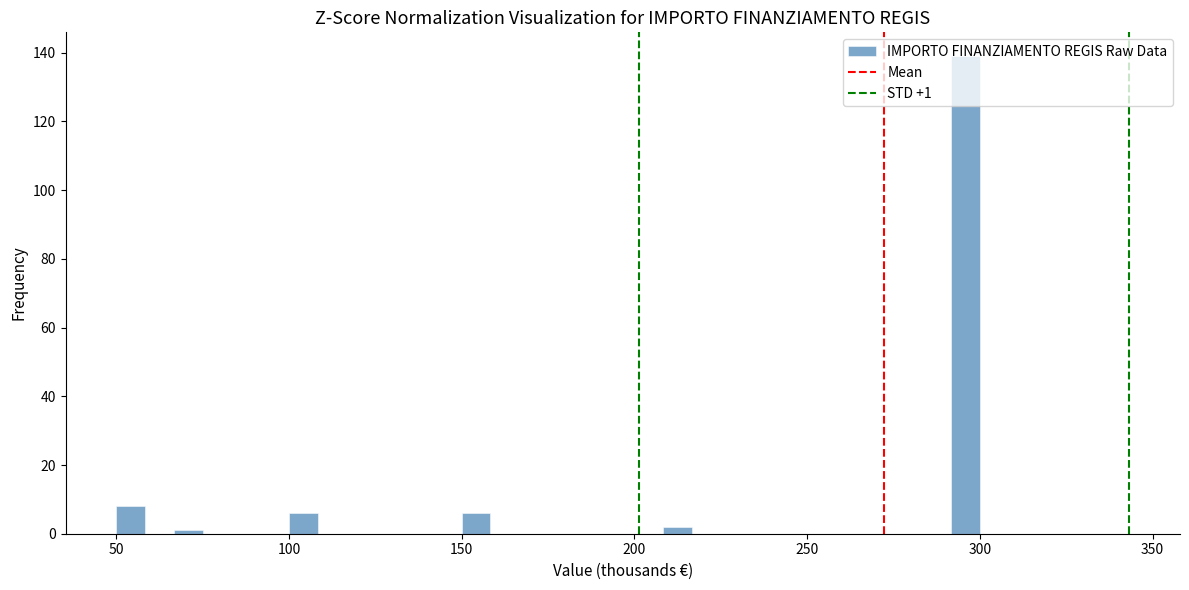

Read against the x-axis, roughly where is the centre of the tallest bar?

295